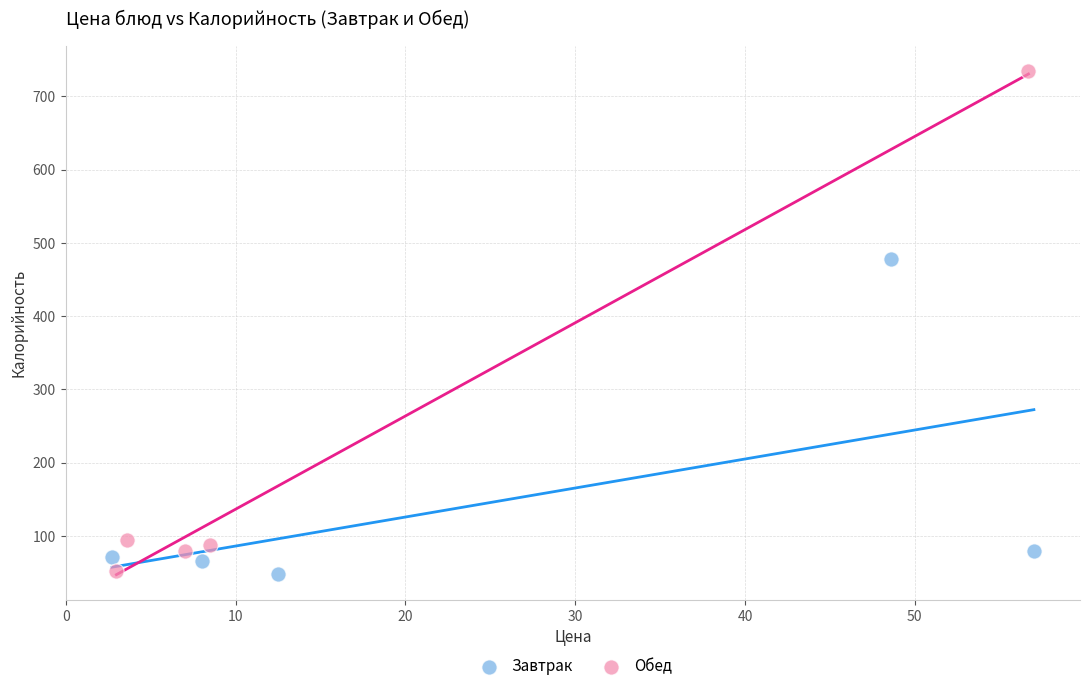

Which series contains the highest Y value?

Обед